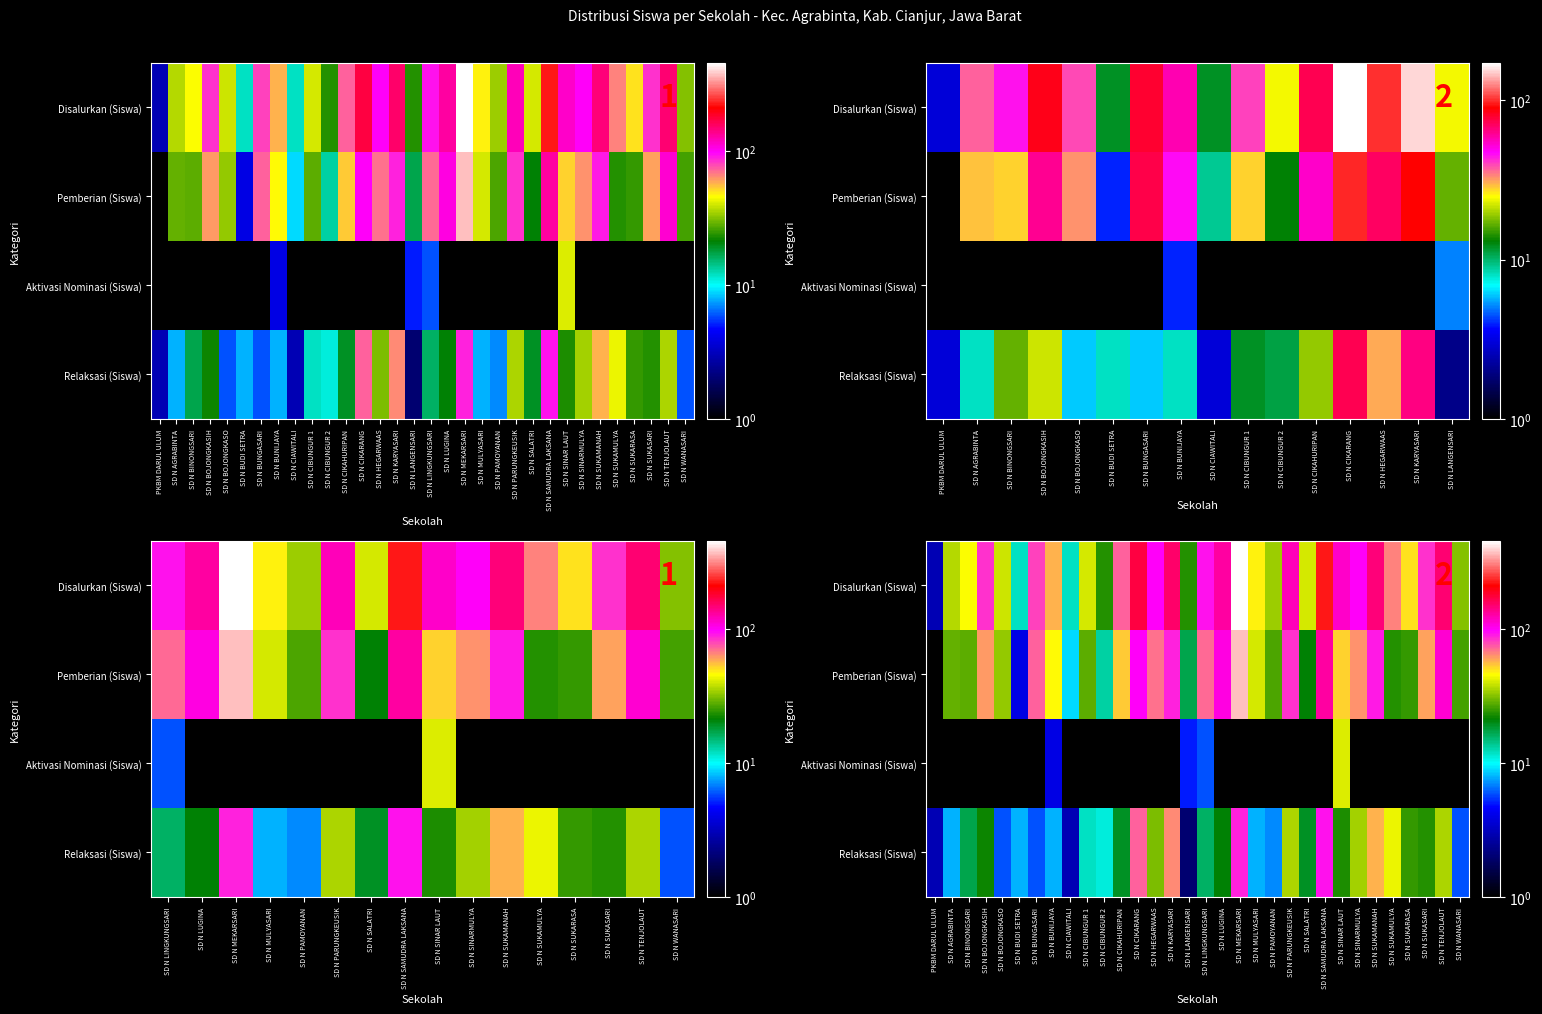

List the series in order of their overall mean, highest first.

Disalurkan (Siswa), Pemberian (Siswa), Relaksasi (Siswa), Aktivasi Nominasi (Siswa)